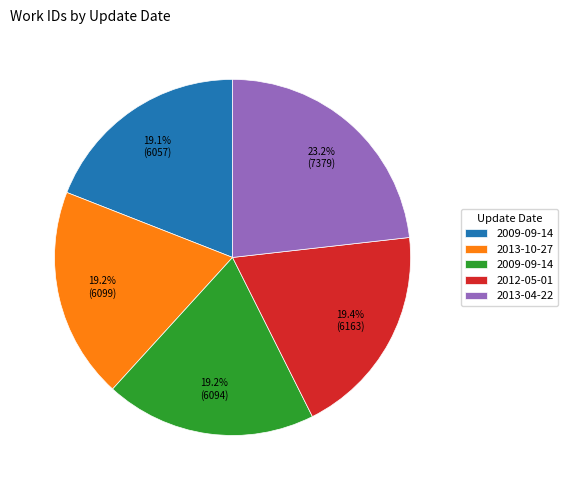

Is there a majority slice in this chart?

No